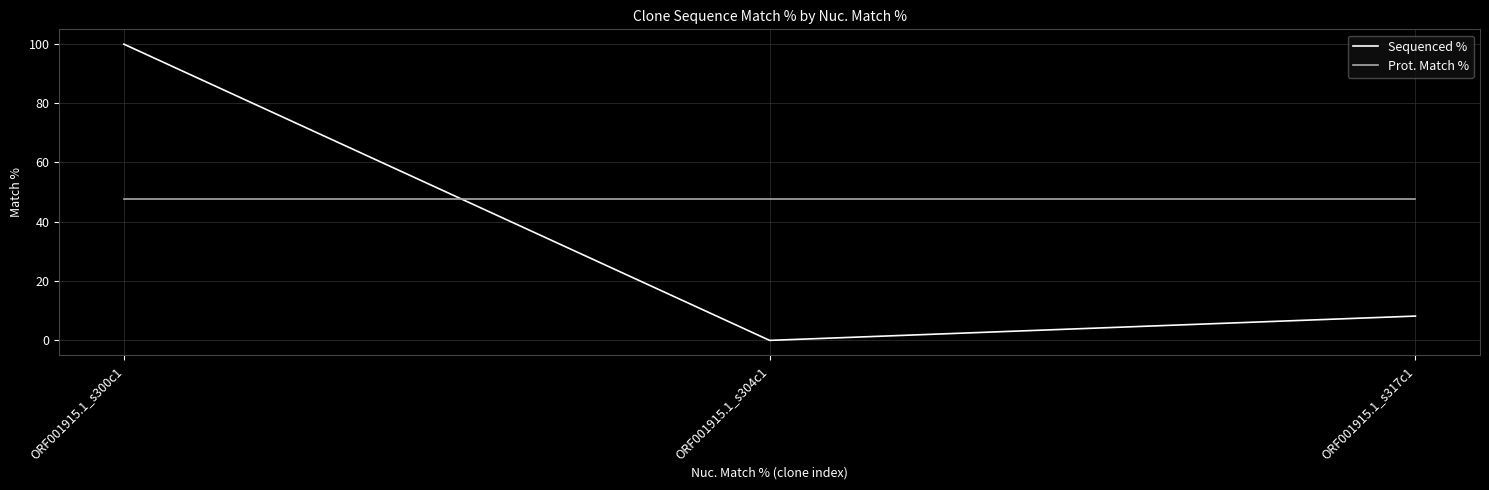

Does the chart have visible grid lines?

Yes